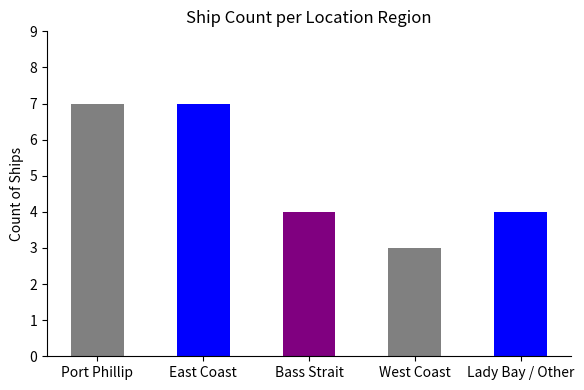

What is the sum of the values at Port Phillip and East Coast?

14